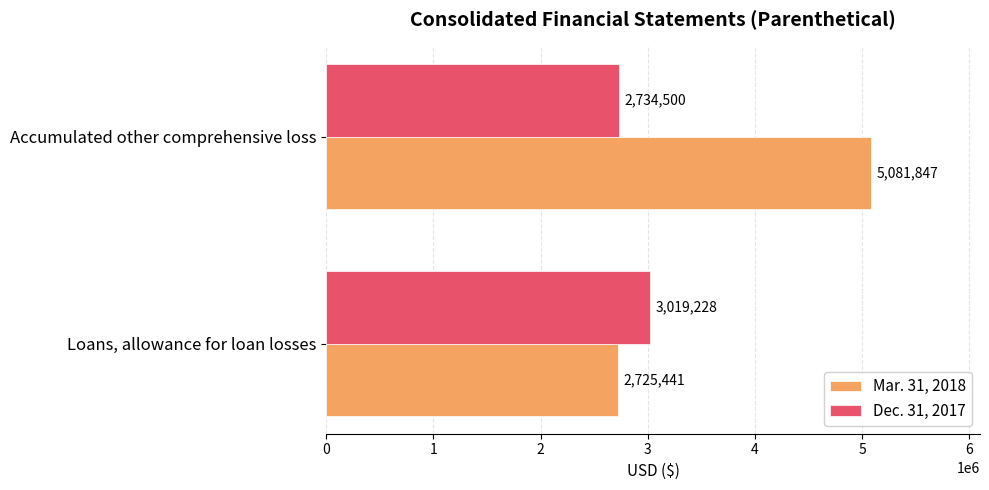

The Dec. 31, 2017 series shows 5203783 at Loans, allowance for loan losses. True or false?

False